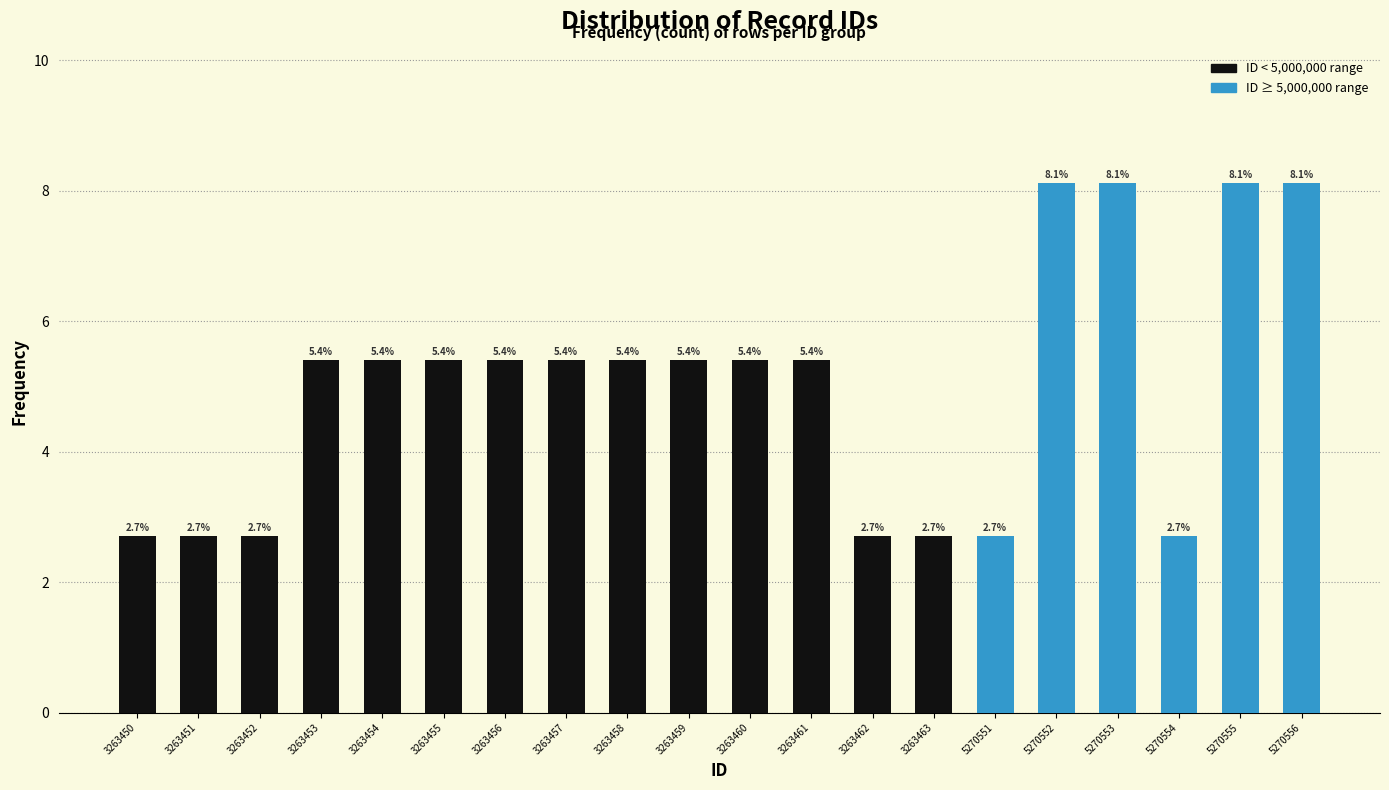

Reading left to right, list all the values displayed in this chart.

3263450=2.7	3263451=2.7	3263452=2.7	3263453=5.4	3263454=5.4	3263455=5.4	3263456=5.4	3263457=5.4	3263458=5.4	3263459=5.4	3263460=5.4	3263461=5.4	3263462=2.7	3263463=2.7	5270551=2.7	5270552=8.1	5270553=8.1	5270554=2.7	5270555=8.1	5270556=8.1